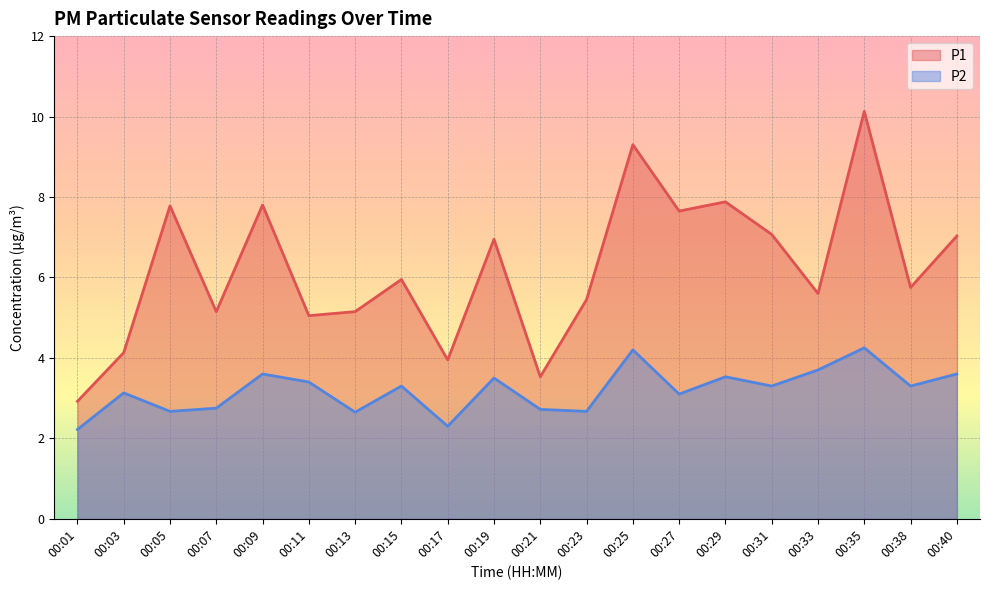

At 00:03, list the series in order from largest to smallest.

P1, P2